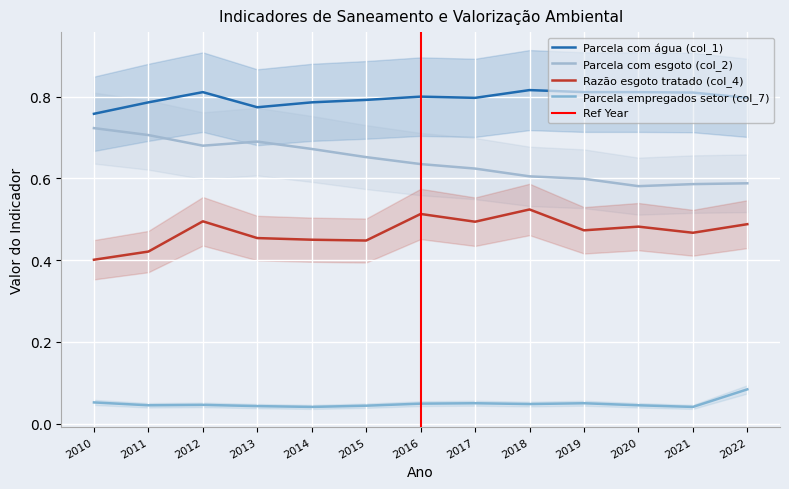

What is the difference between the highest and lowest values at 2010?

0.7